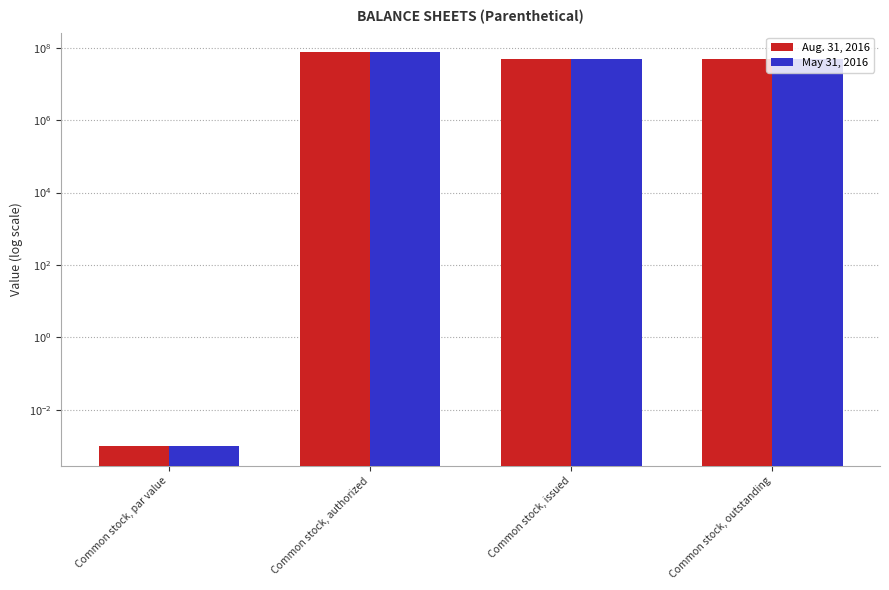

Read the Aug. 31, 2016 value at Common stock, authorized.

75000000.0